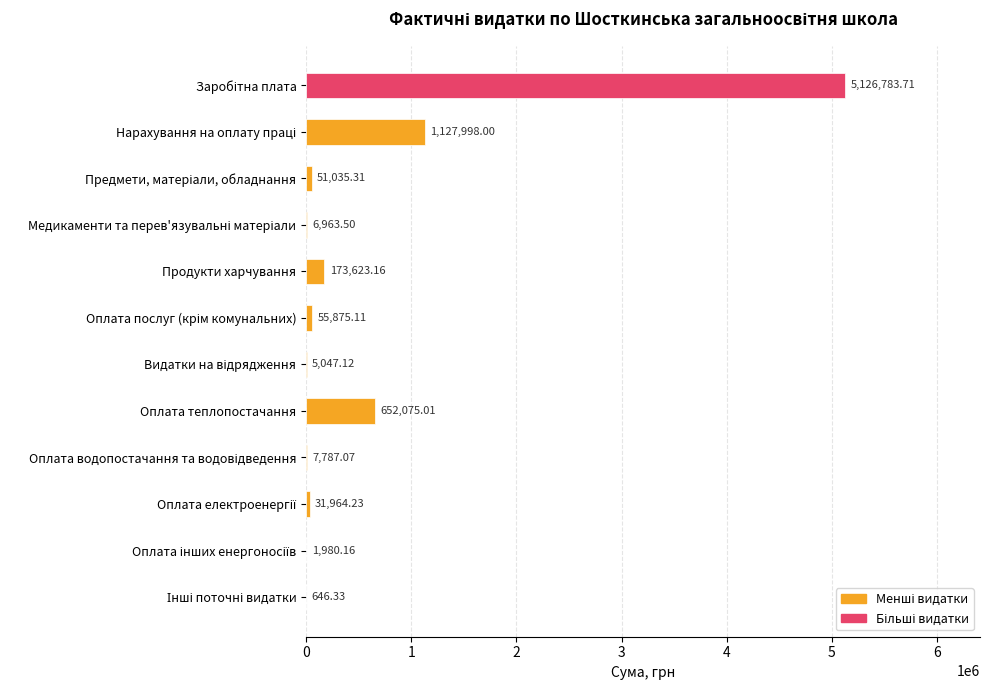

Where is the data nearest to the value 2563715?

Нарахування на оплату праці